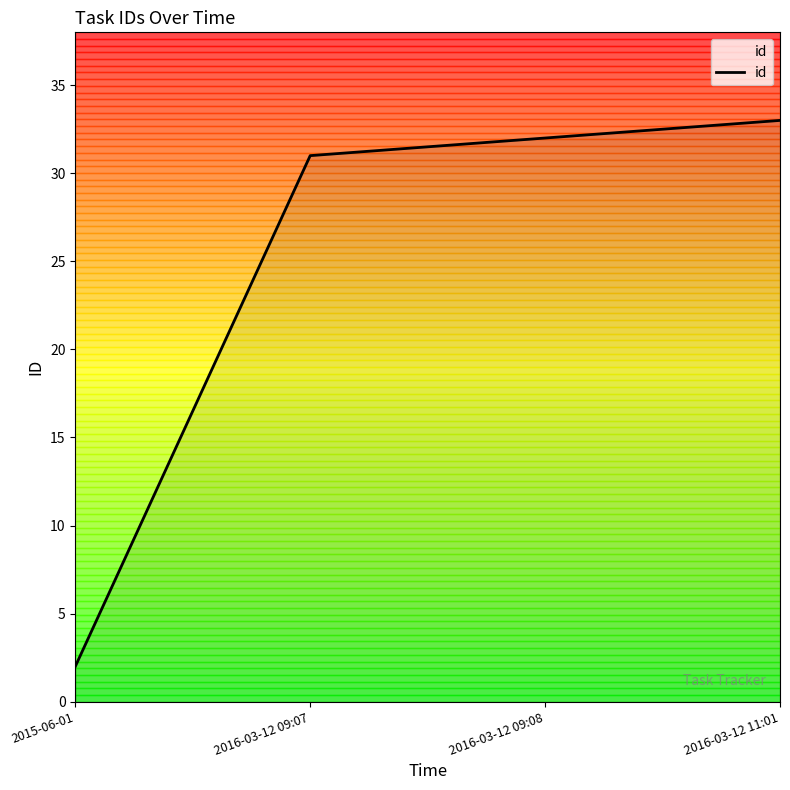

True or false: there are more than 1 points higher than both neighbors.

False